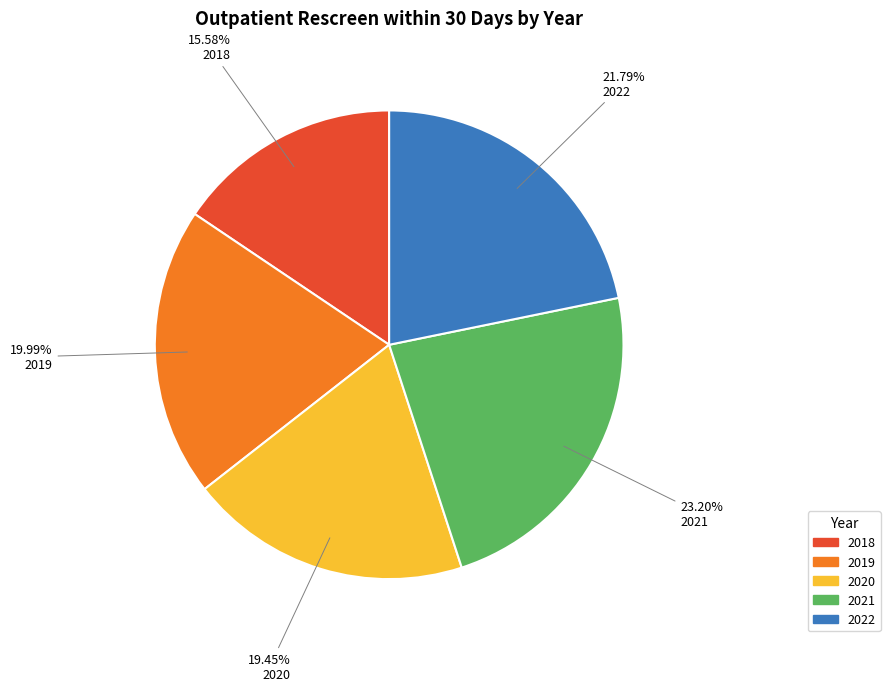

True or false: 2019 accounts for 20% of the total.

True